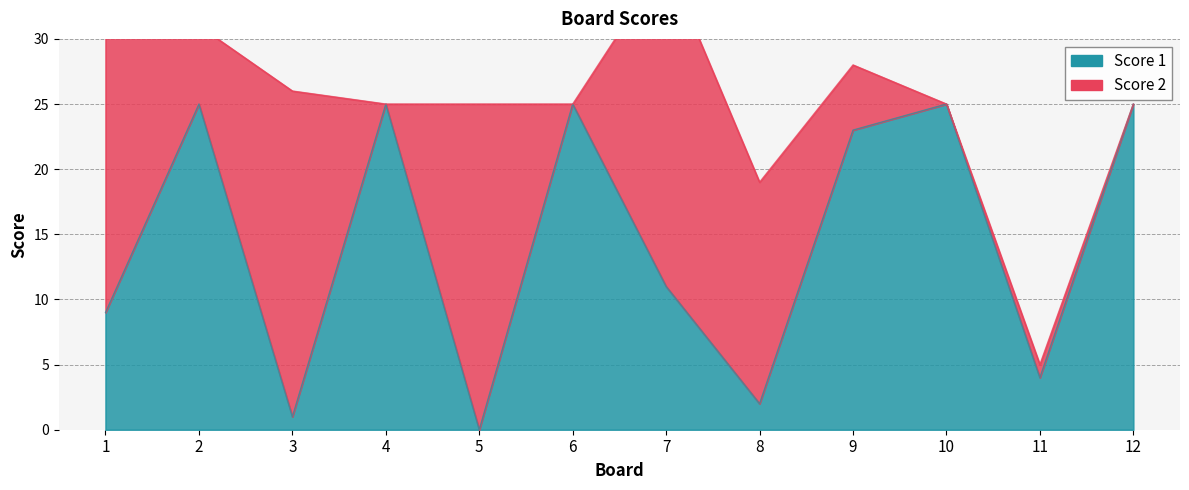

How many values exceed 23?

5